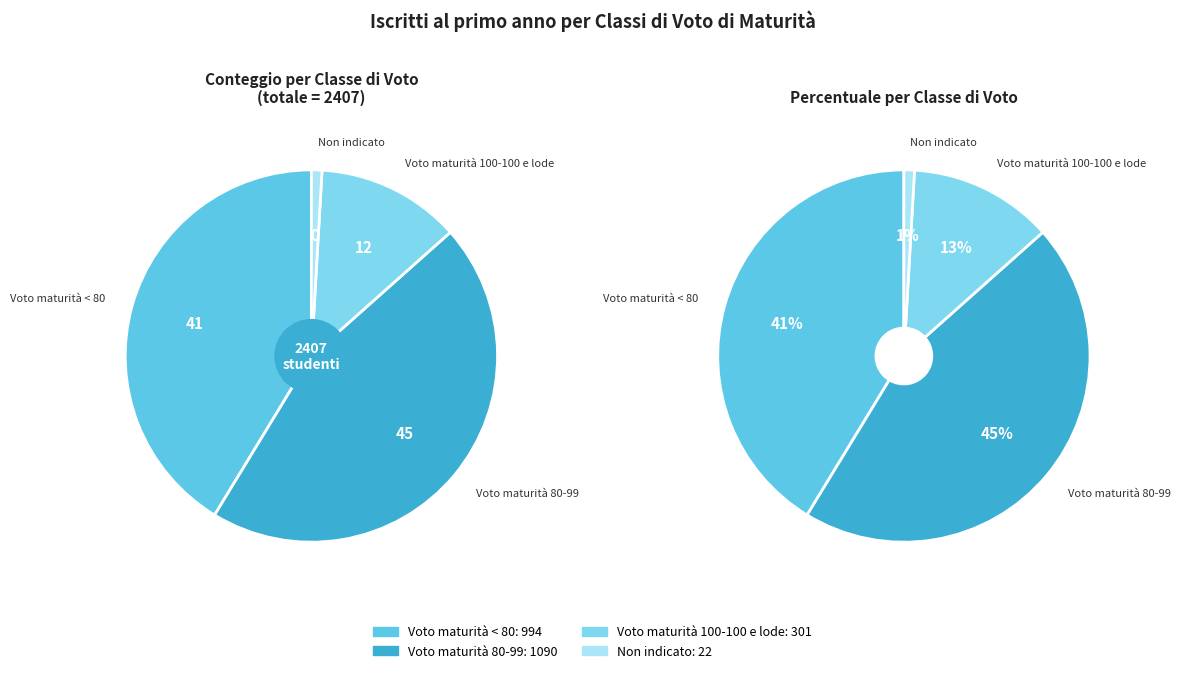

Is there a majority slice in this chart?

No